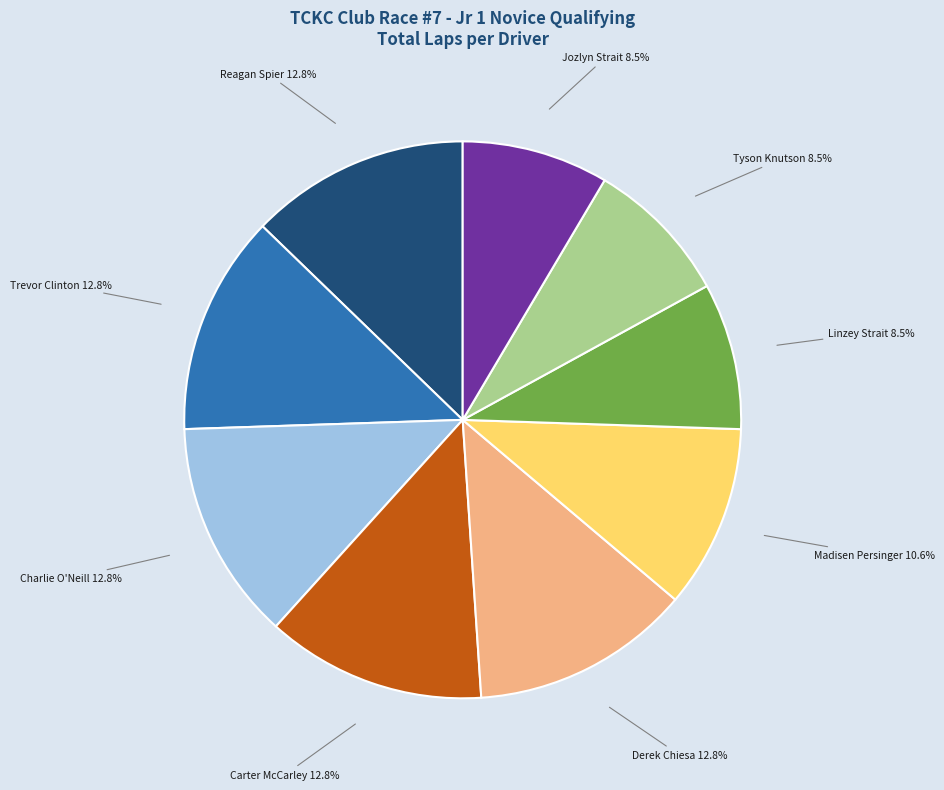

Does any single category account for the majority?

No